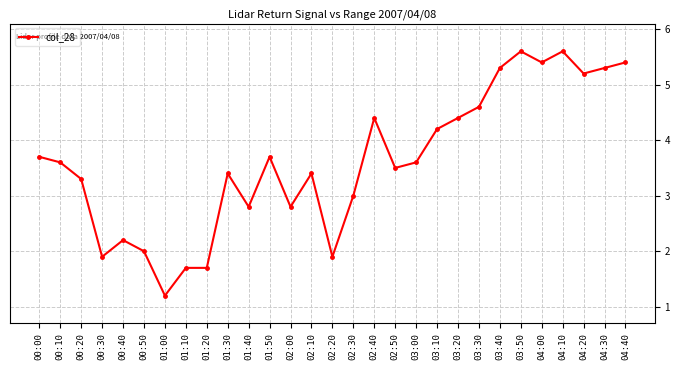

The value at 00:40 is 1.3. True or false?

False